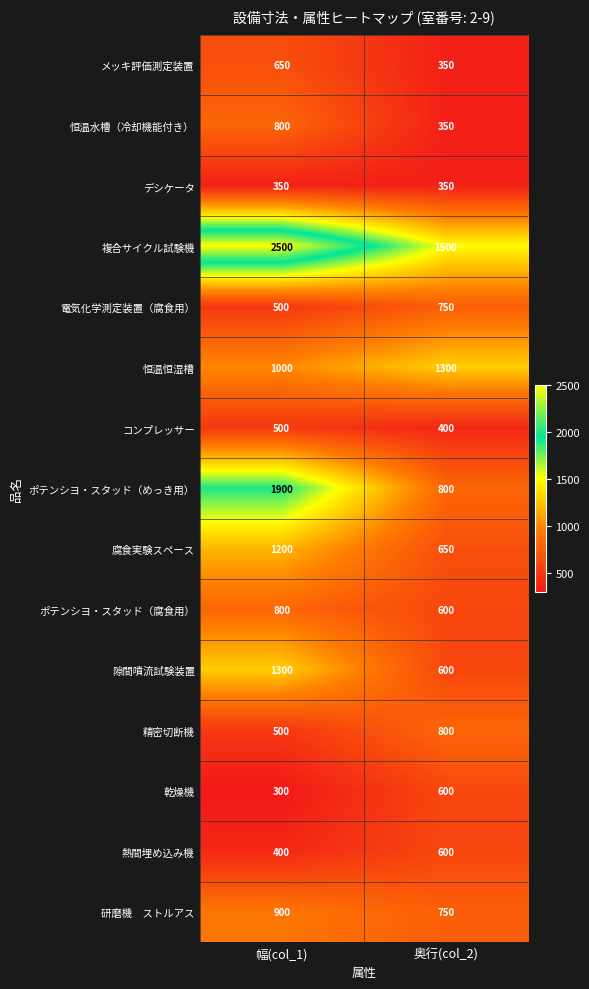

Which category has the lowest value in the 複合サイクル試験機 series?

奥行(col_2)